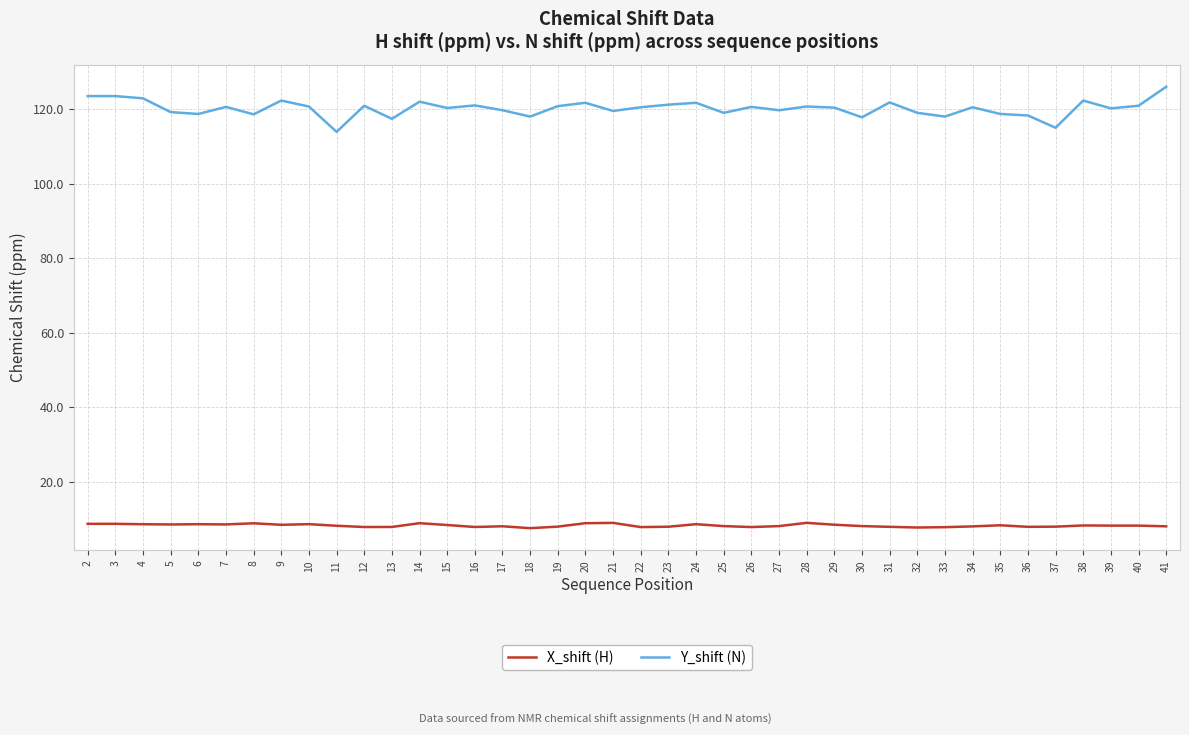

List the series in order of their overall mean, highest first.

Y_shift (N), X_shift (H)